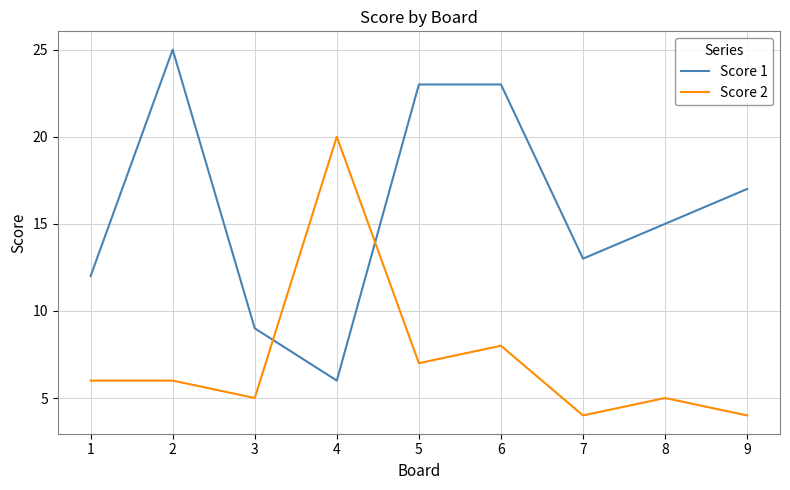

Between which two adjacent categories do Score 1 and Score 2 first intersect?

3 and 4